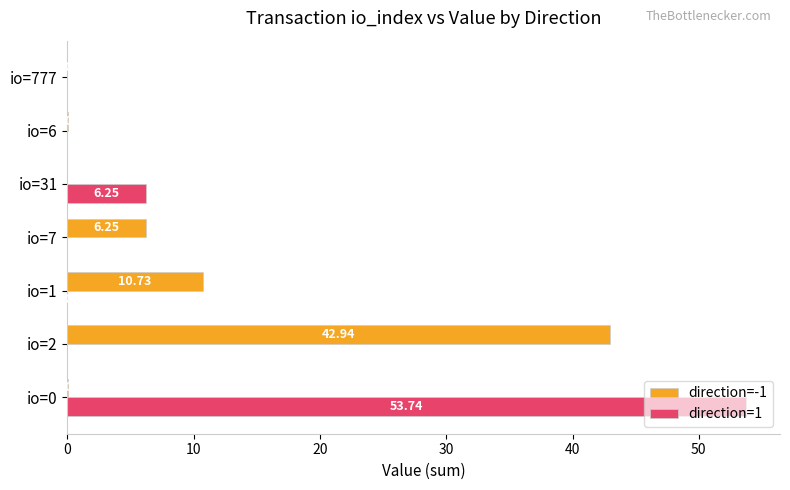

What is the total value across all series at io=0?

53.8